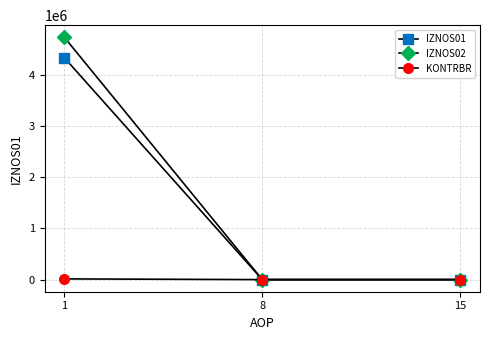

What is the greatest value displayed?

4734891.7